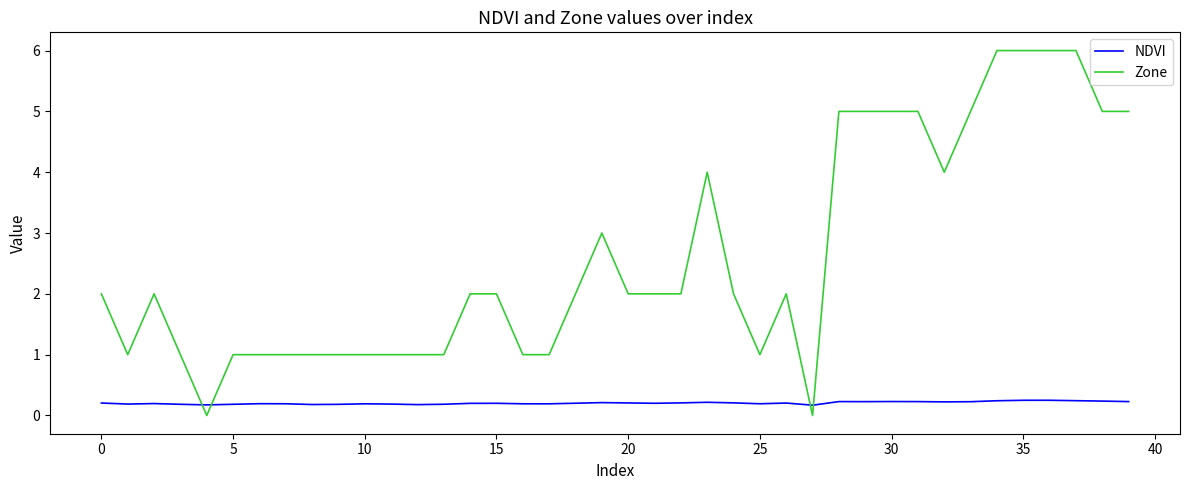

What is the maximum value shown in the chart?

6.0